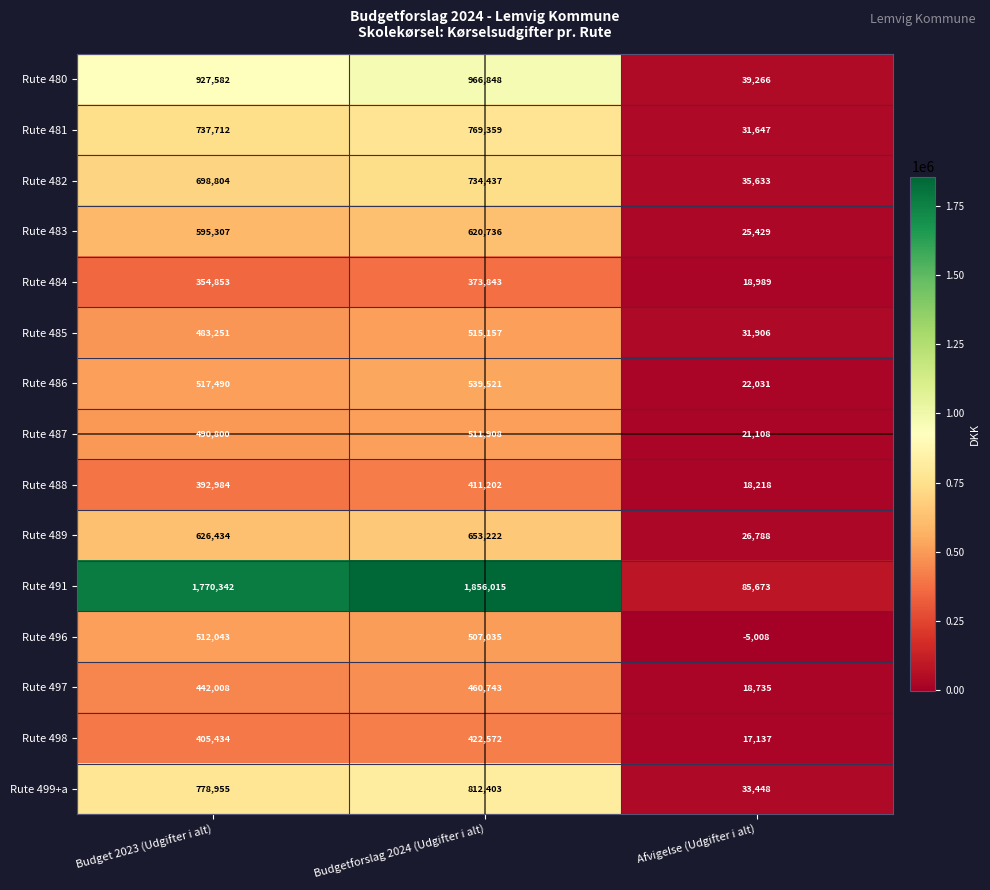

Which series has the largest total across all categories?

Rute 491